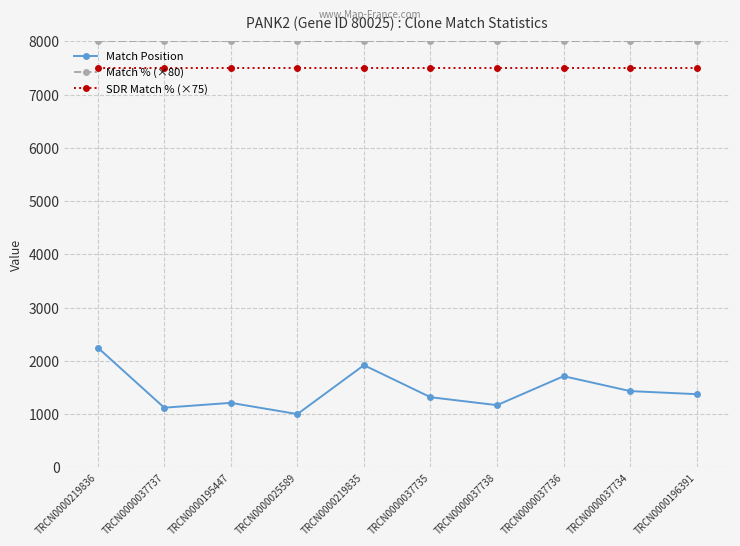

What is the approximate value of SDR Match % (×75) at TRCN0000196391?

7500